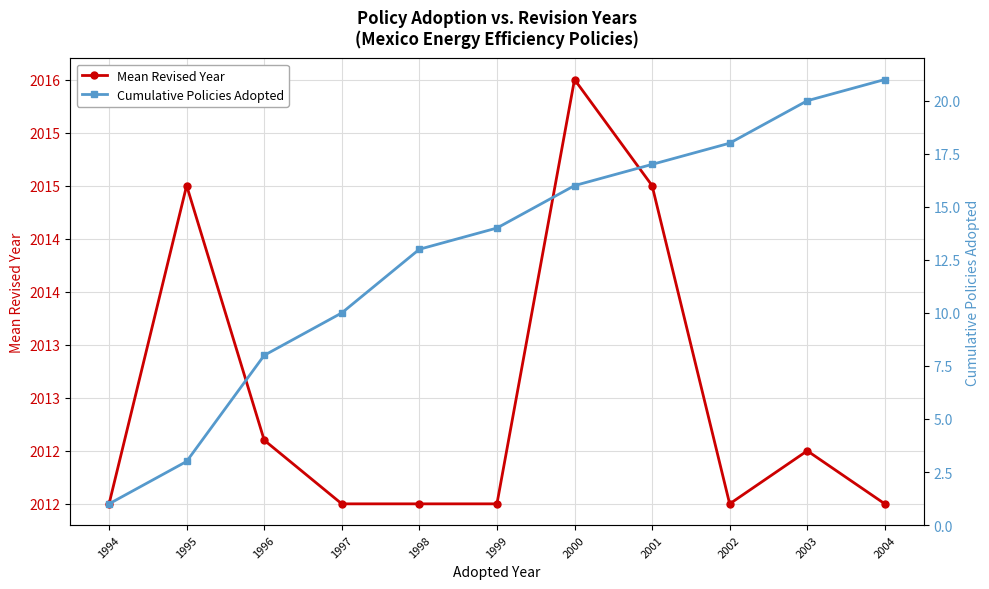

At which category does Mean Revised Year reach its first local peak?

1995